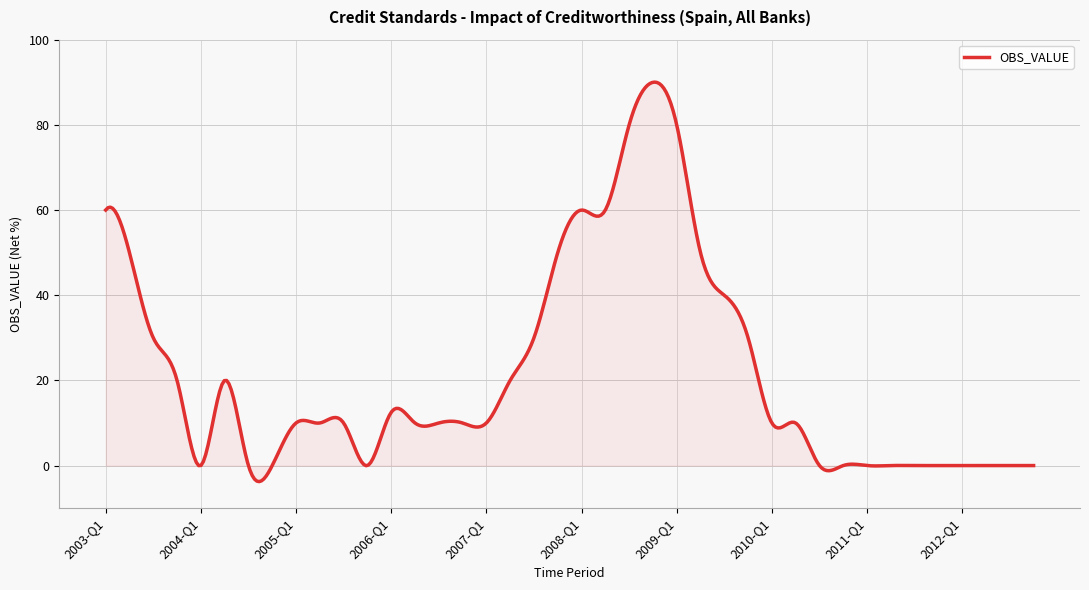

What is the minimum value shown in the chart?

-3.8